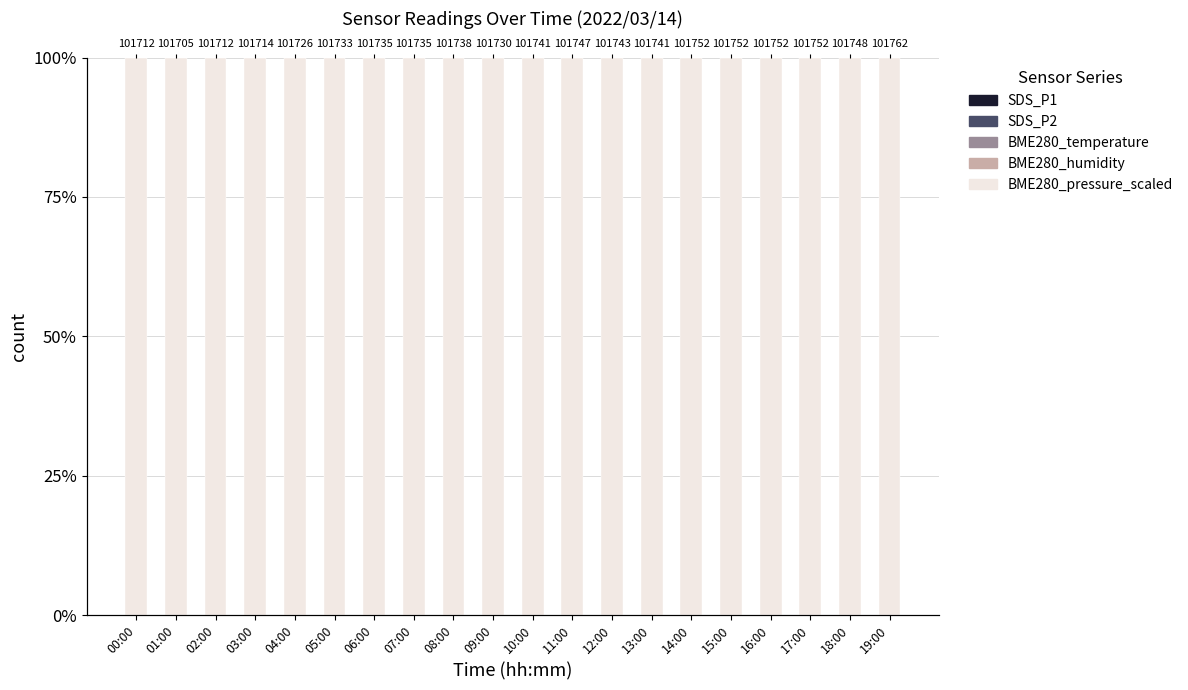

At which label is BME280_pressure_scaled closest to 99?

19:00